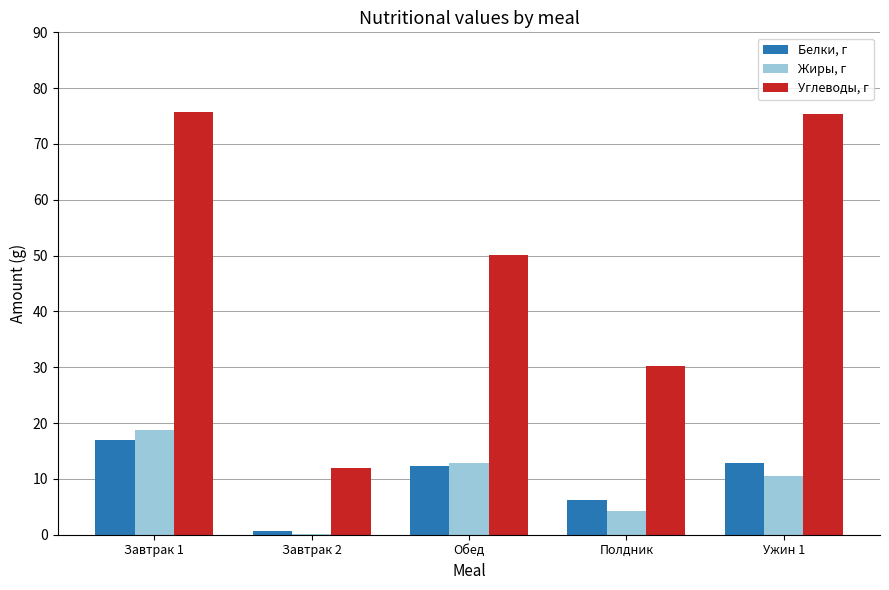

At which label is Жиры, г closest to 9?

Ужин 1